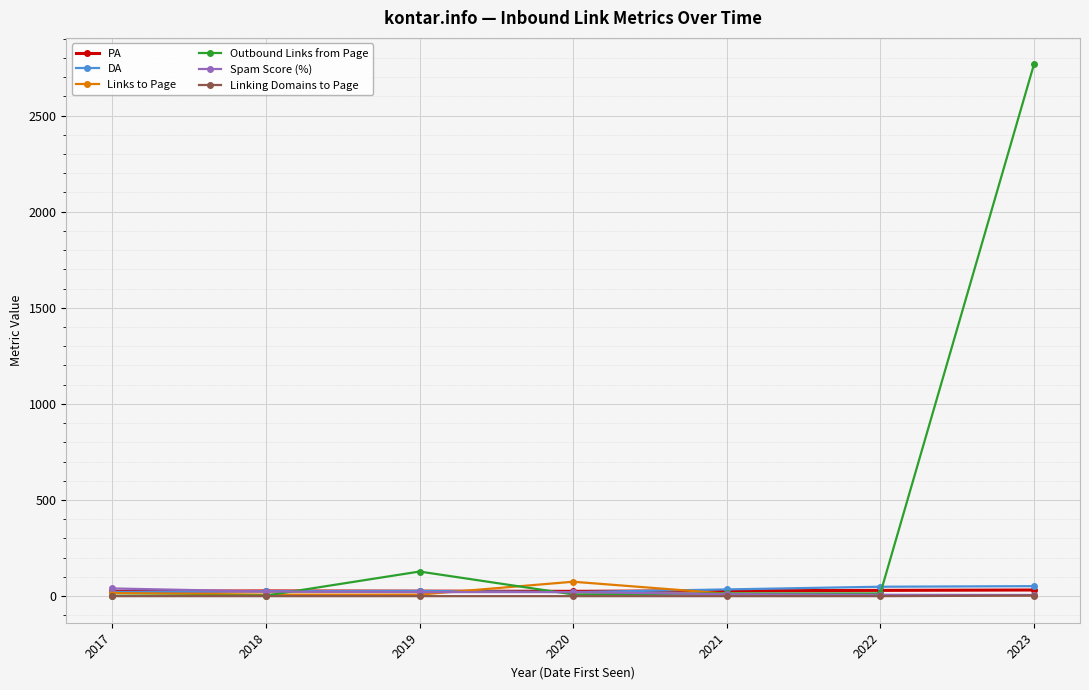

Which series ends up on top after the final intersection of Links to Page and Spam Score (%)?

Spam Score (%)